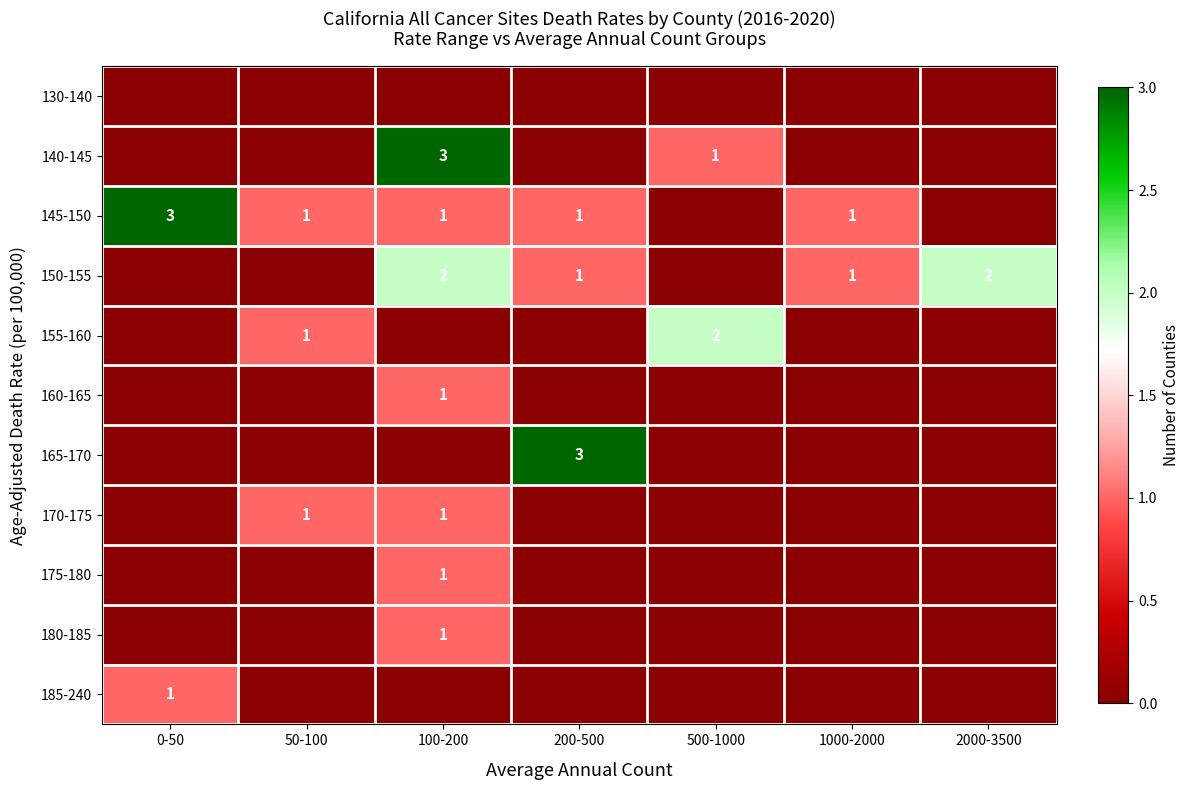

The 170-175 series shows 2 at 50-100. True or false?

False